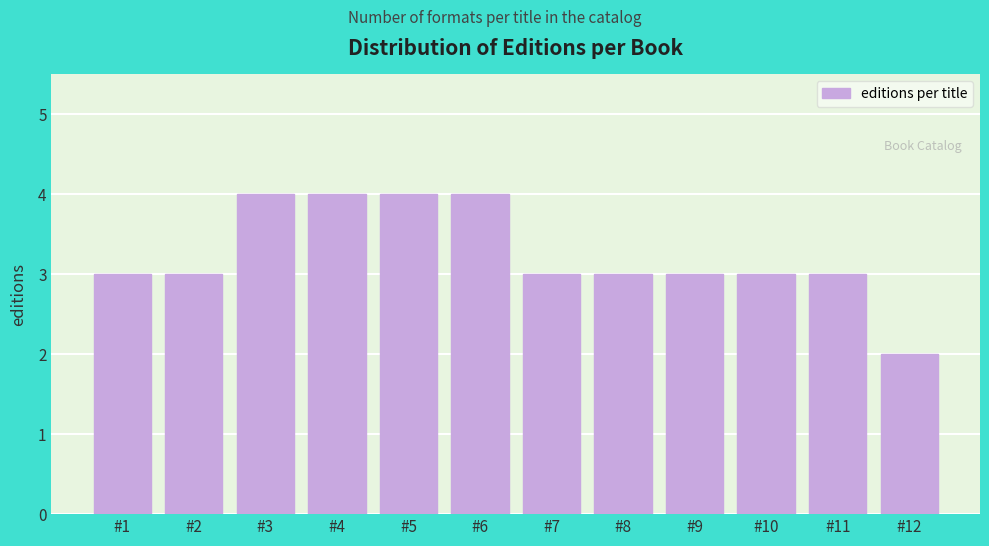

Reading right to left, what are all the values shown in this chart?

2	3	3	3	3	3	4	4	4	4	3	3